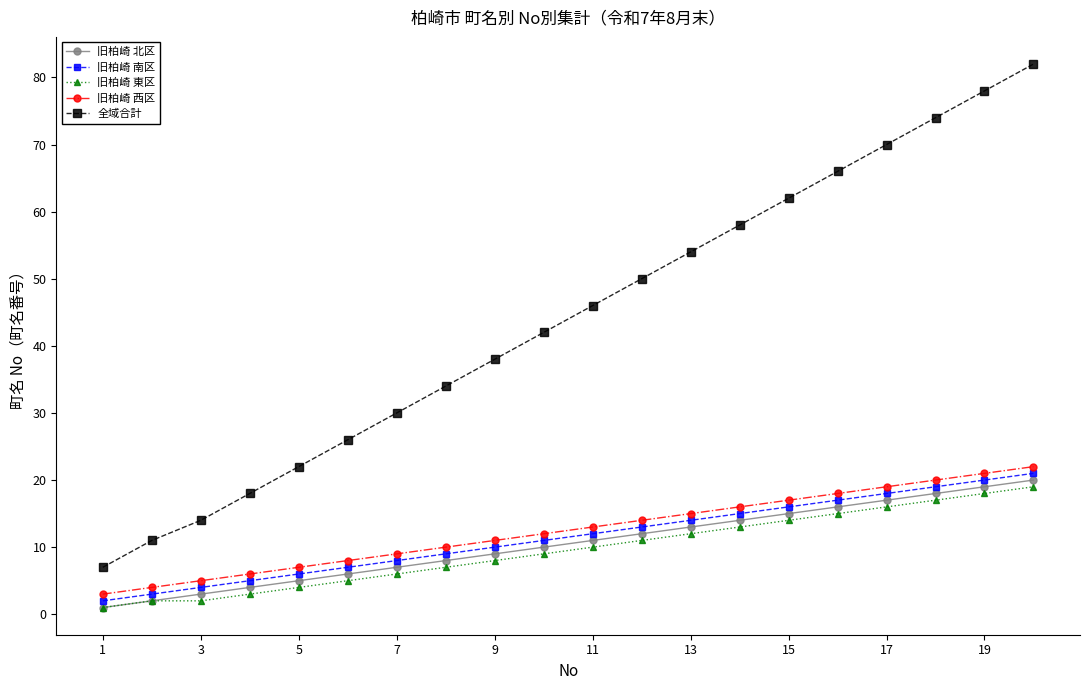

Which series has the widest spread of values?

全域合計